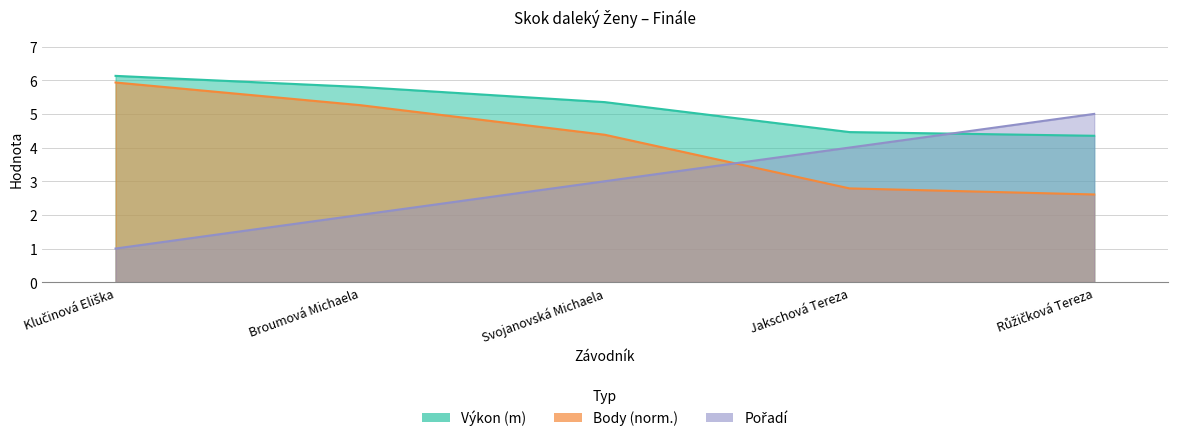

Reading left to right, extract all data points from this chart.

Výkon: Klučinová Eliška=6.1	Broumová Michaela=5.8	Svojanovská Michaela=5.3	Jakschová Tereza=4.5	Růžičková Tereza=4.3
Body: Klučinová Eliška=5.9	Broumová Michaela=5.3	Svojanovská Michaela=4.4	Jakschová Tereza=2.8	Růžičková Tereza=2.6
Pořadí: Klučinová Eliška=1.0	Broumová Michaela=2.0	Svojanovská Michaela=3.0	Jakschová Tereza=4.0	Růžičková Tereza=5.0